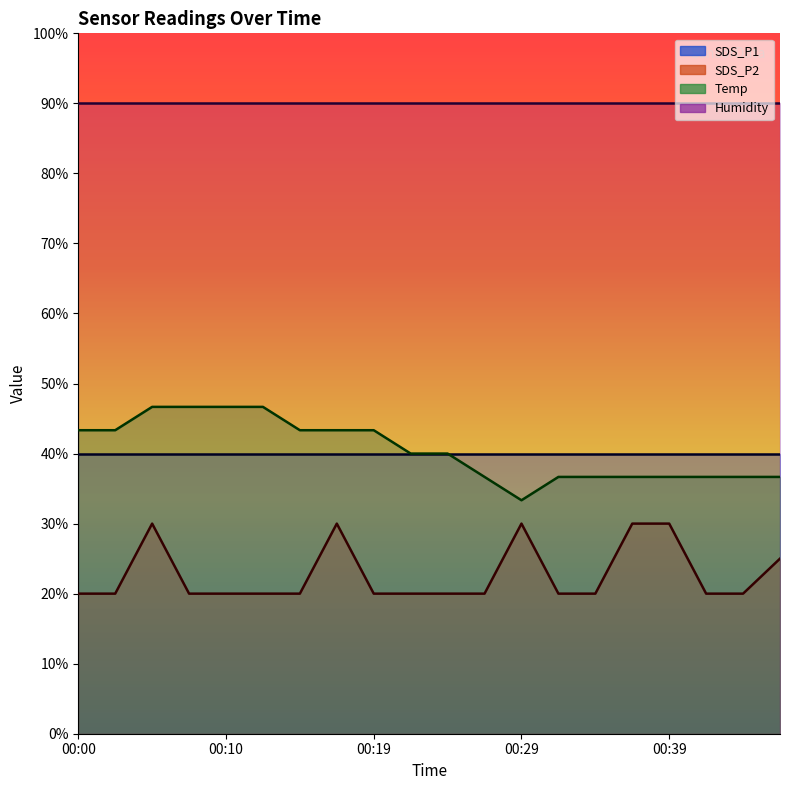

At which label is Temp closest to 40?

00:22